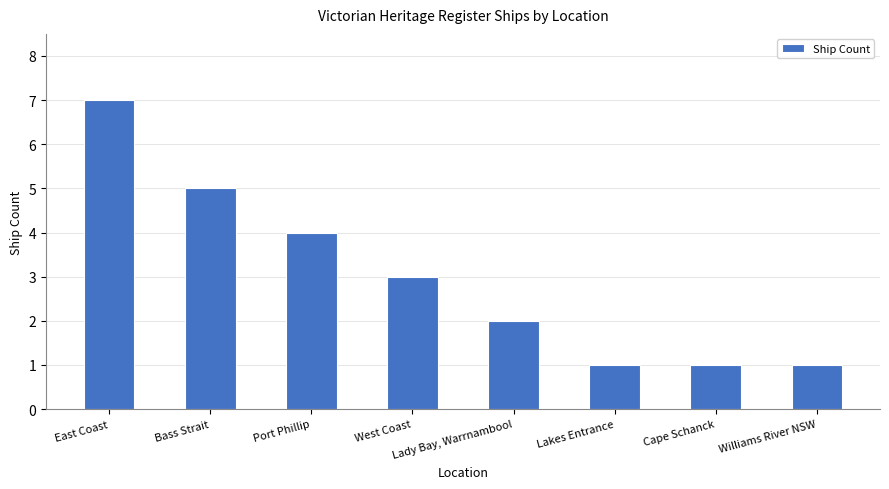

True or false: the data shows 2 at Lady Bay, Warrnambool.

True